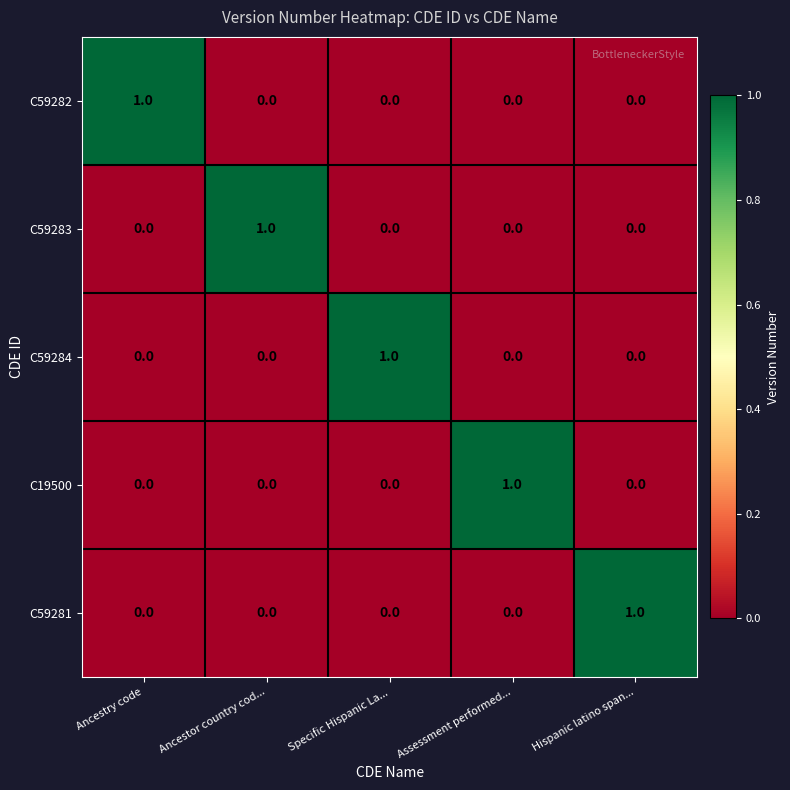

At how many categories does at least one series exceed 0?

5